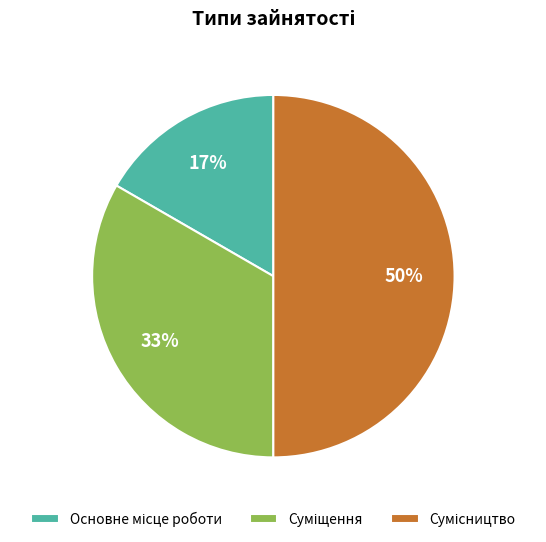

To the nearest percent, what is the difference between the largest and smallest slice percentages?

33%